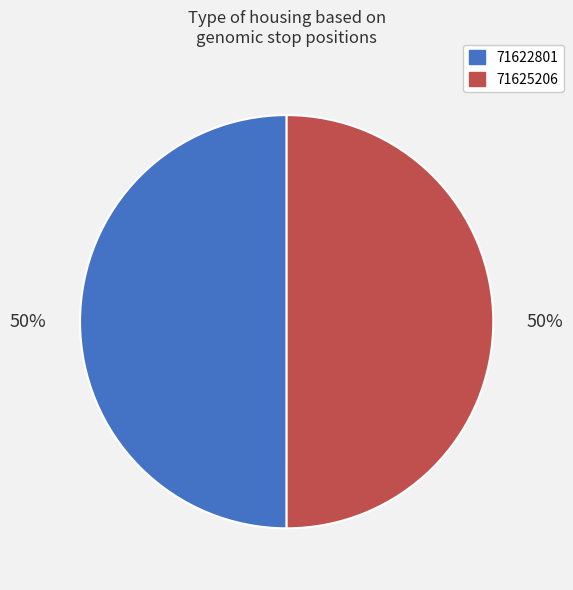

Approximately how many times larger is the value at 71625206 compared to 71622801?

1.0